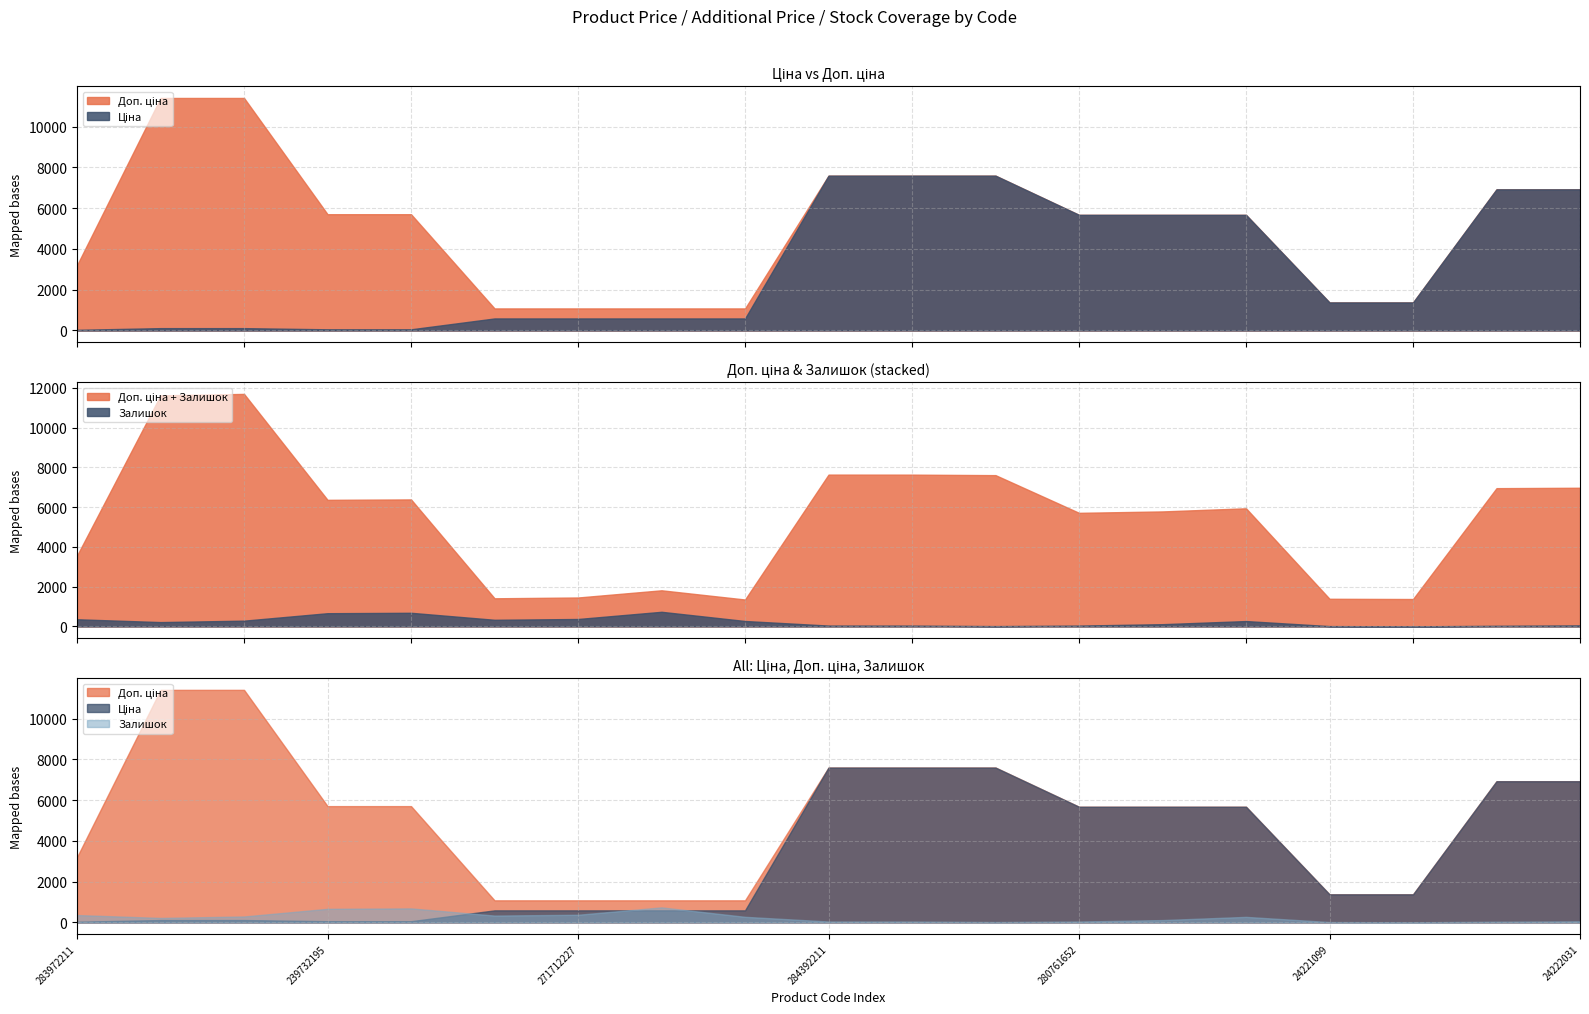

What is the average value of the Залишок series?

240.3